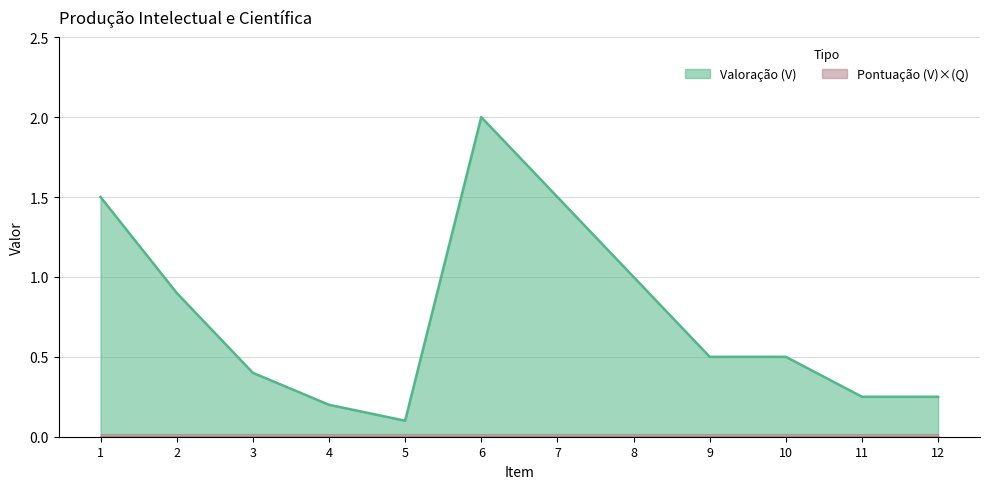

Reading left to right, extract all data points from this chart.

1=1.5	2=0.9	3=0.4	4=0.2	5=0.1	6=2.0	7=1.5	8=1.0	9=0.5	10=0.5	11=0.2	12=0.2